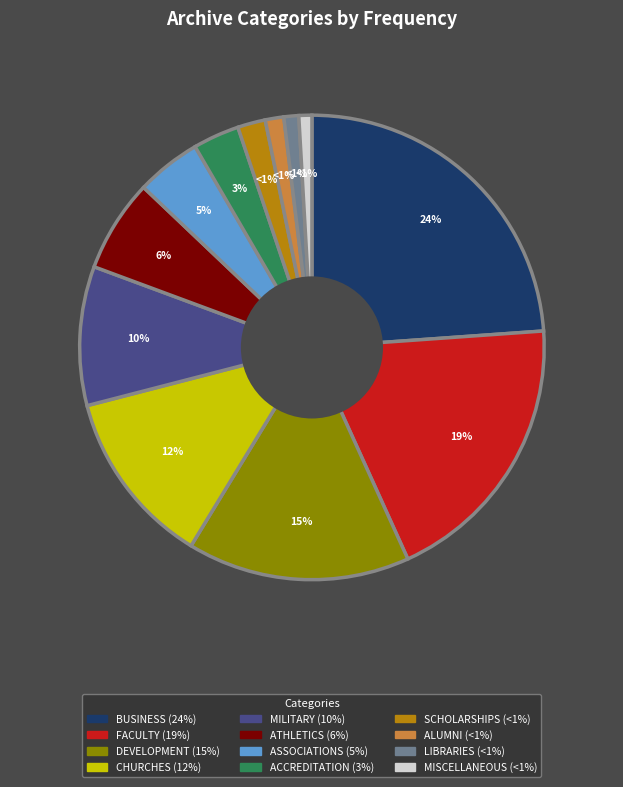

What portion of the pie excludes LIBRARIES?

99.0%